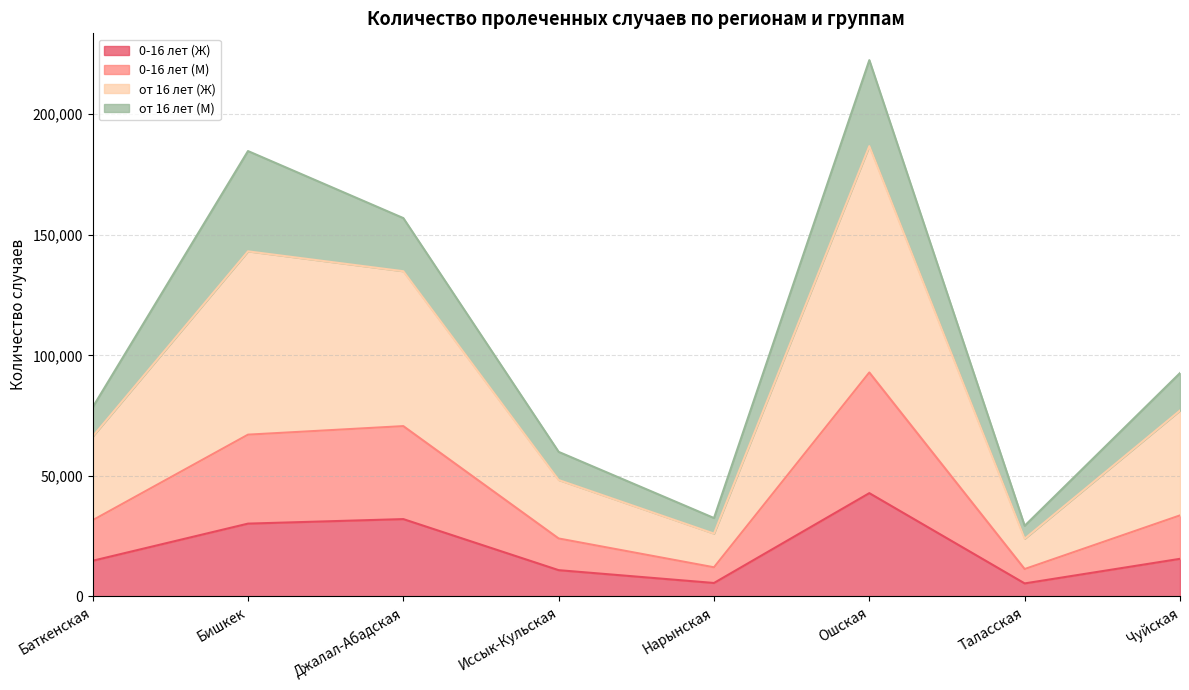

In 0-16 лет (Ж), how many points are higher than both neighbors (excluding endpoints)?

2